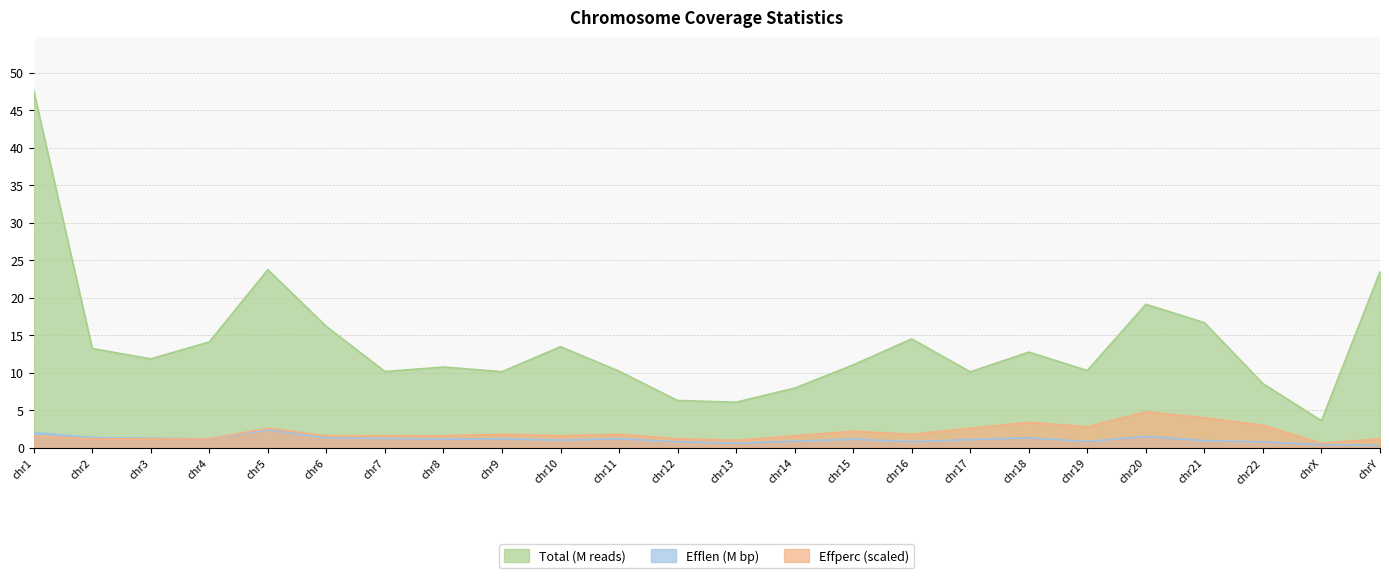

How many categories are shown in the chart?

24